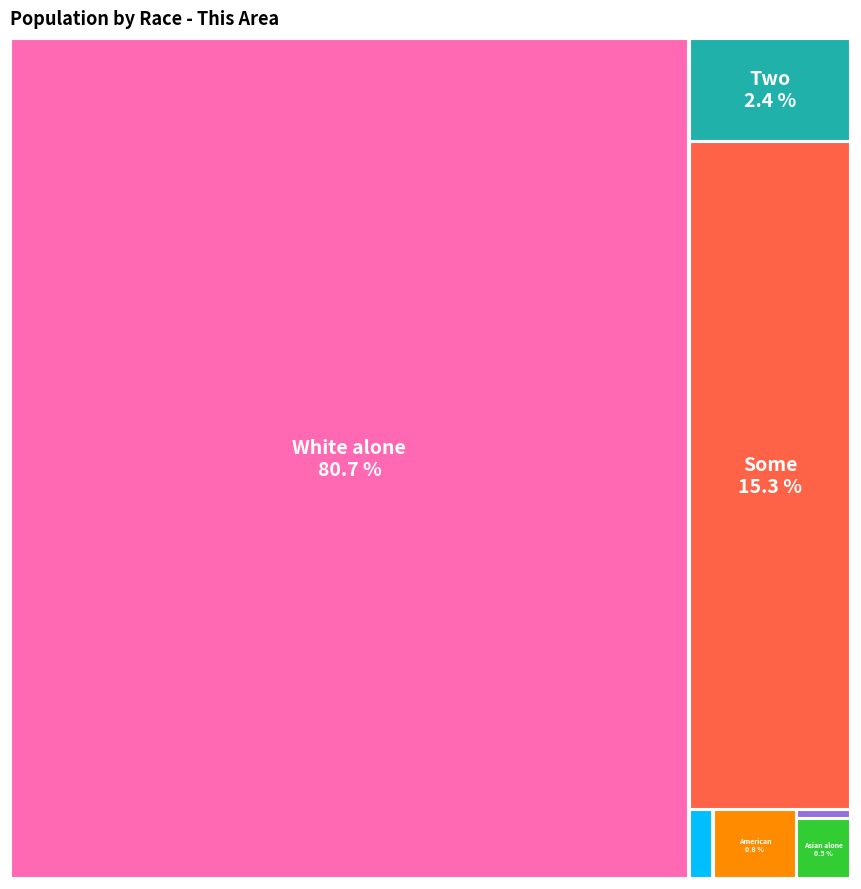

How many segments does this pie chart have?

7